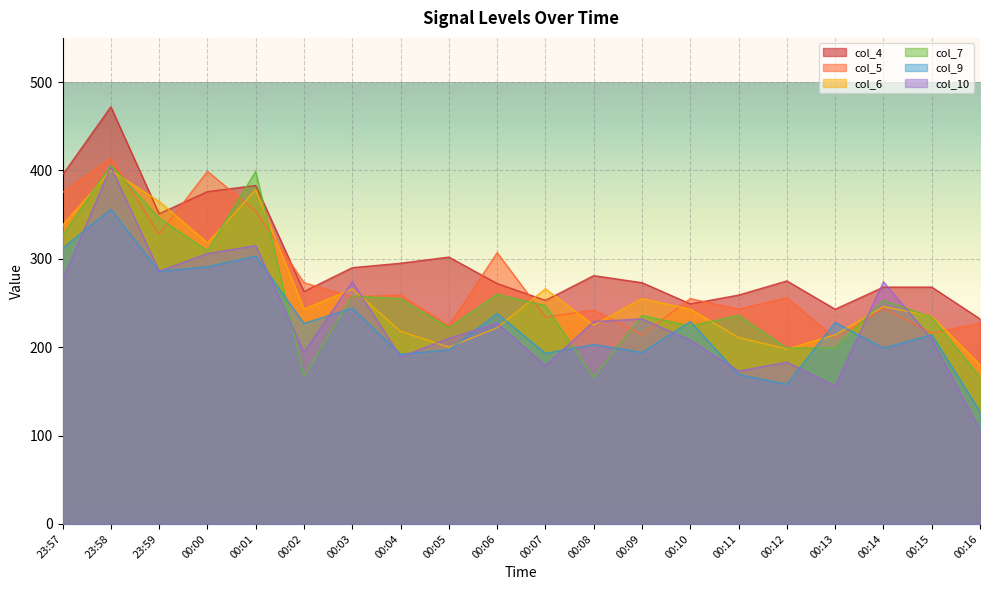

After their last crossing, which series has the higher values: col_5 or col_6?

col_5